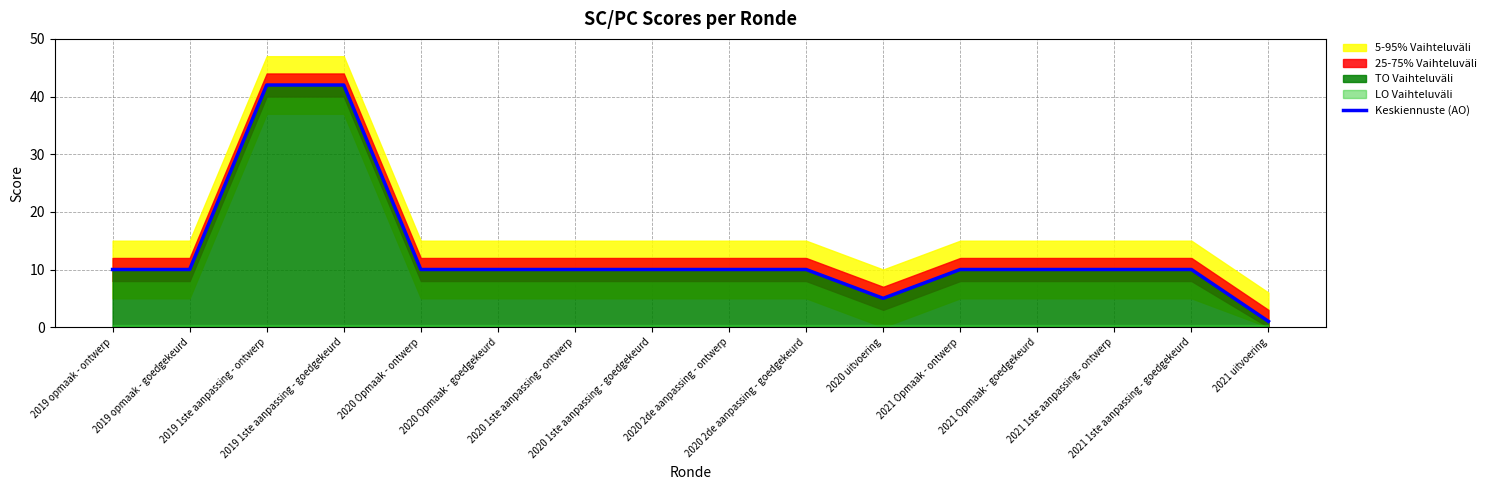

True or false: there are more than 0 points higher than both neighbors.

False